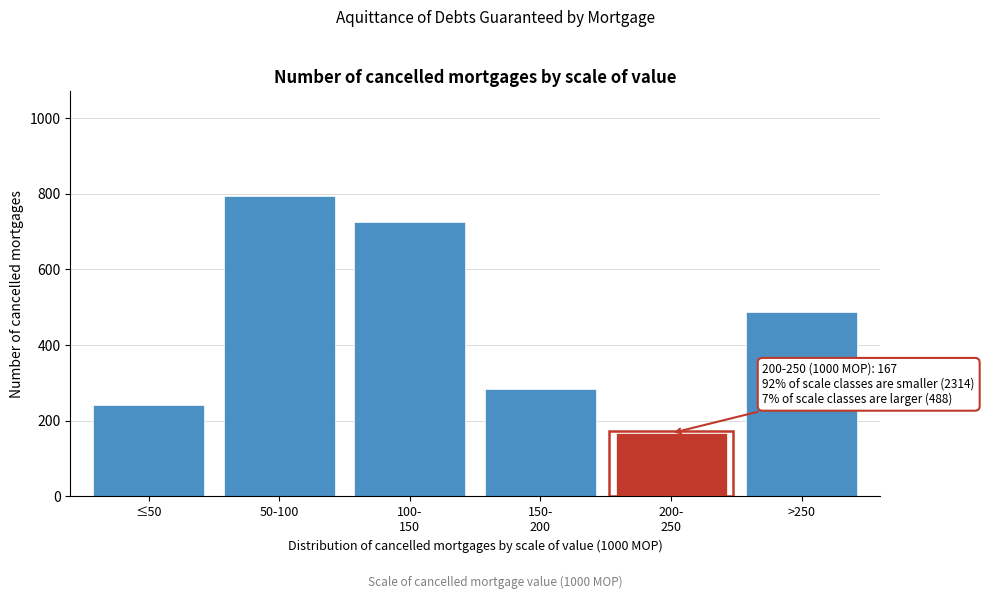

Reading left to right, what are all the values shown in this chart?

242	793	726	284	167	488